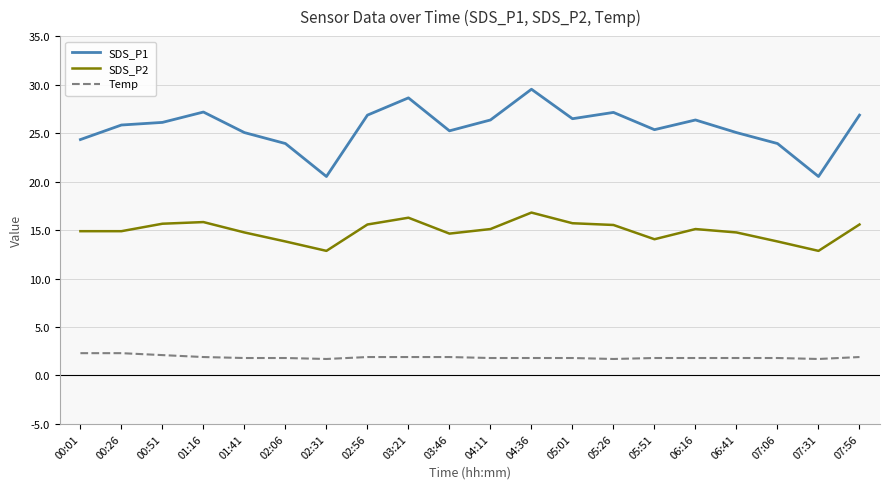

What is the maximum value shown in the chart?

29.5